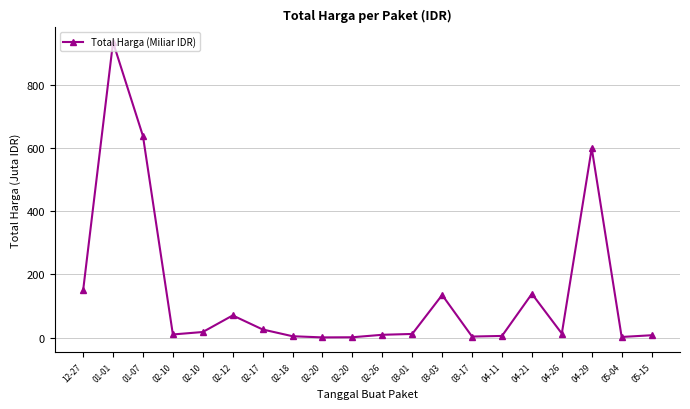

What is the smallest value displayed?

0.5